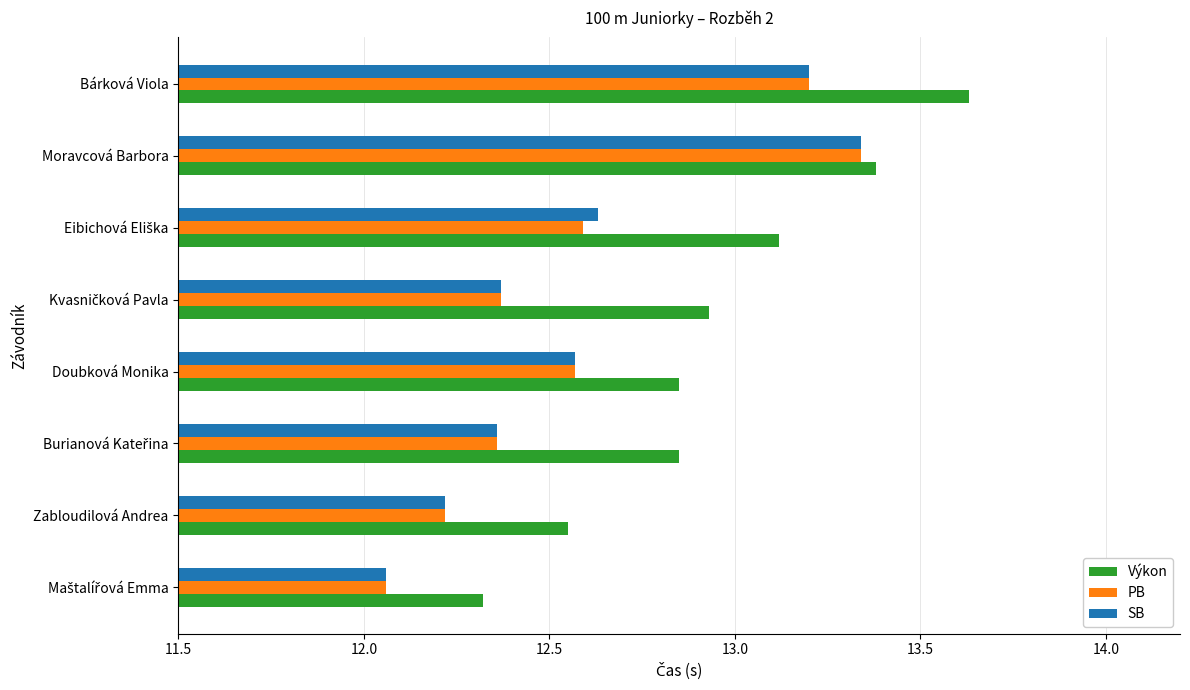

What is the lowest value of the Výkon series?

12.3